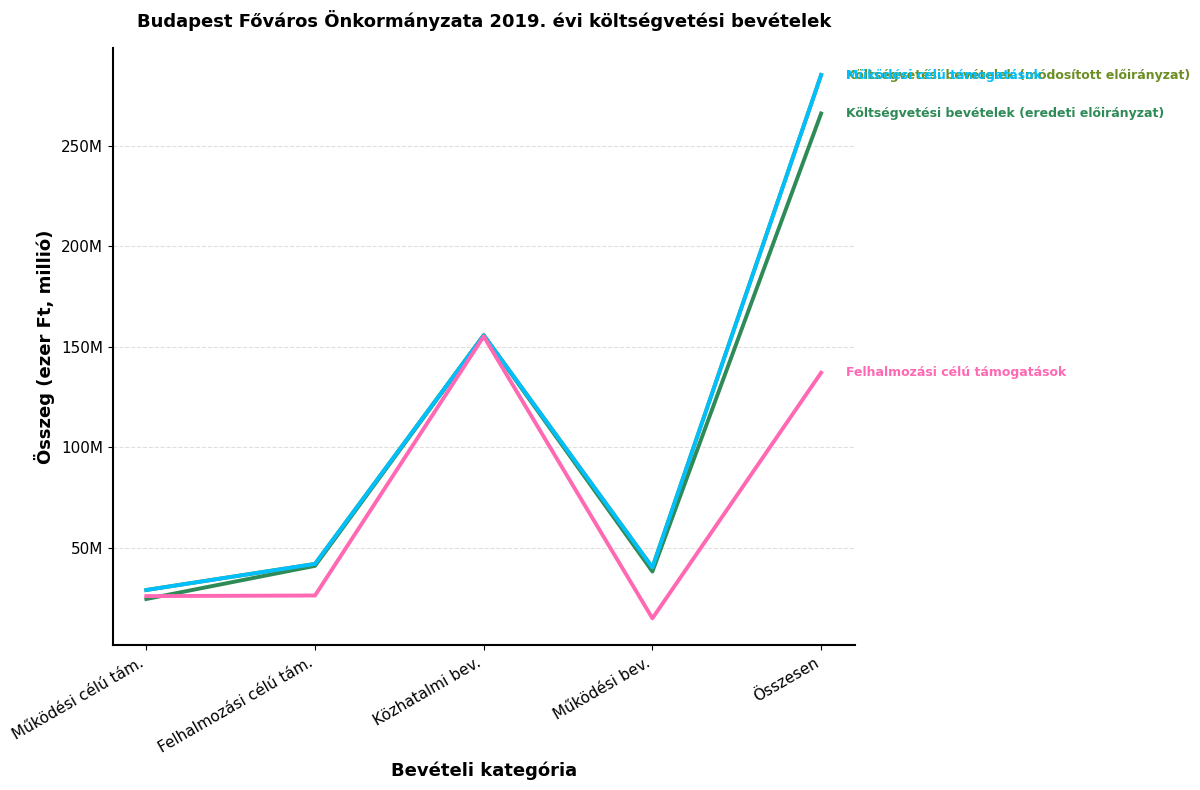

Does the chart have visible grid lines?

Yes